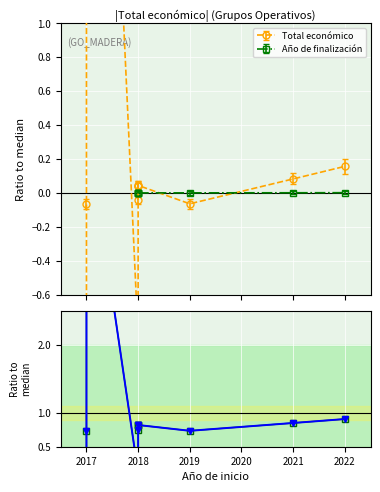

What is the sum of all Total económico values?

12.0